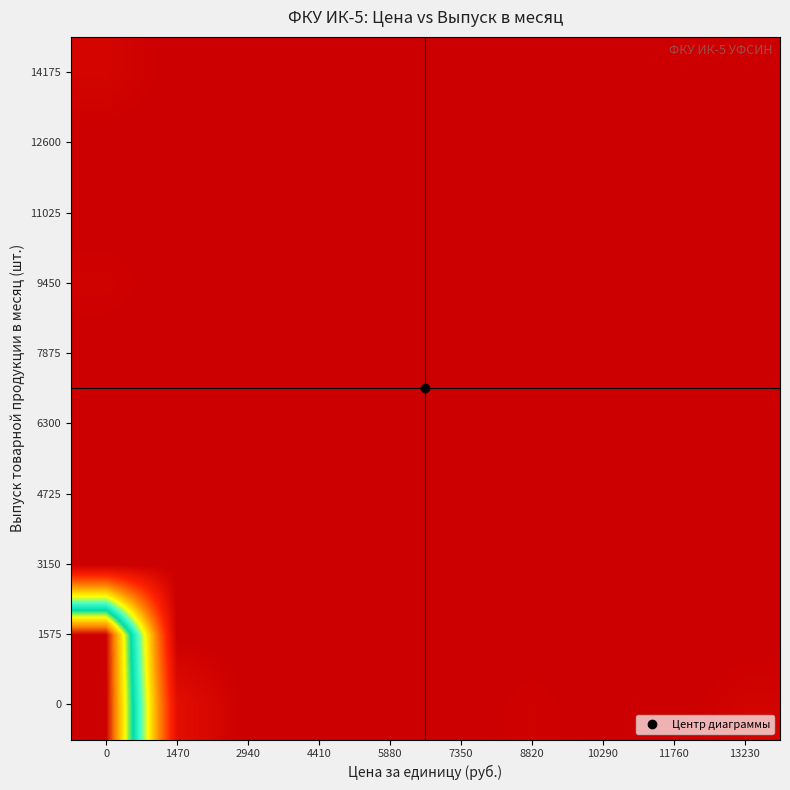

At how many categories does at least one series exceed 864364?

1